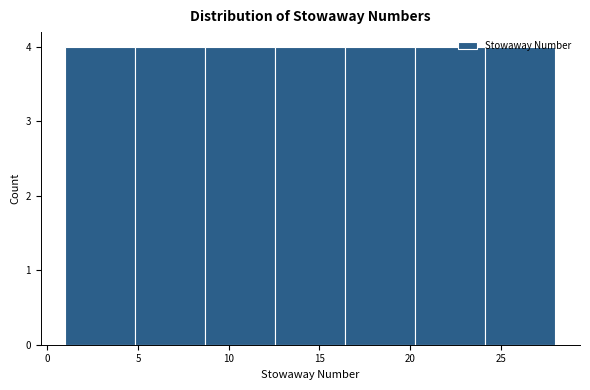

Reading left to right, list every bar in this chart as the range it spans on the x-axis followed by its height. Neither the bar edges nor the heights are printed on the chart, so give them approximately, as read against the axes.

1.0 to 5.0: 4
5.0 to 8.5: 4
8.5 to 12.5: 4
12.5 to 16.5: 4
16.5 to 20.5: 4
20.5 to 24.0: 4
24.0 to 28.0: 4